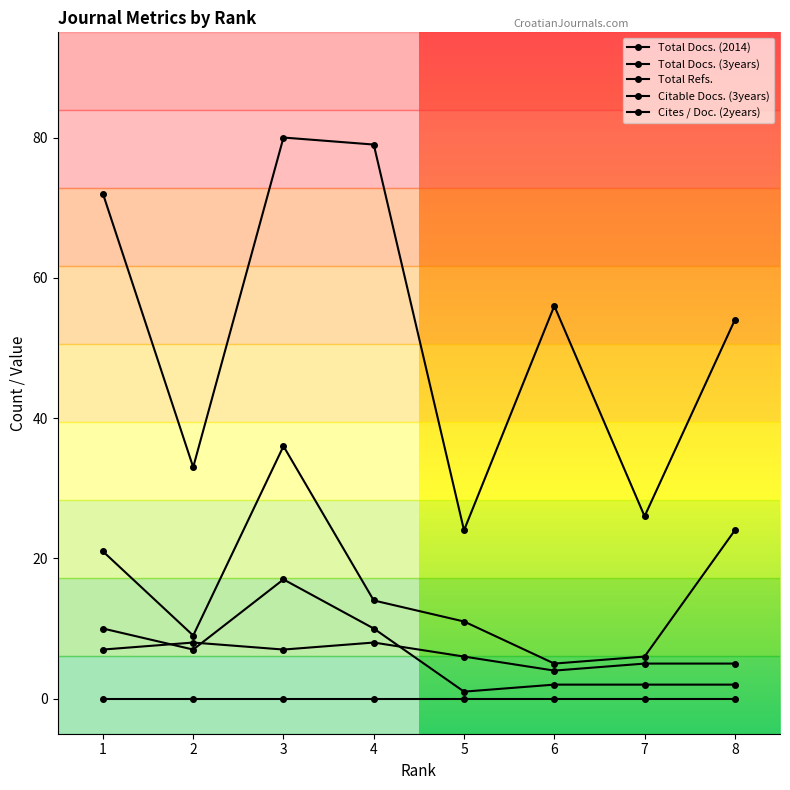

The value of Total Refs. at 8 is 54. True or false?

True